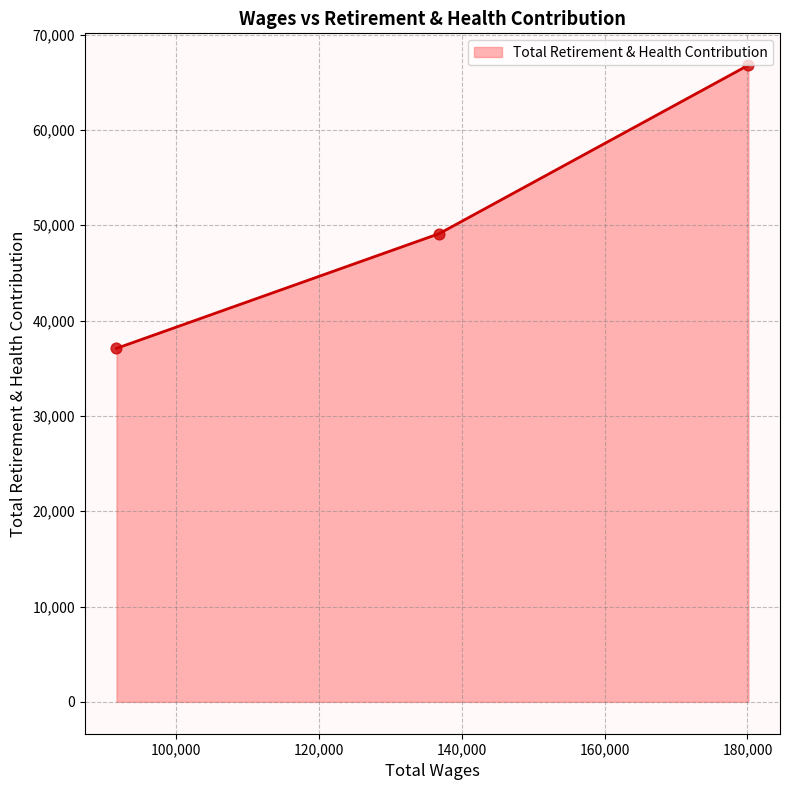

What is the change in value from 180128.0 to 91712.0?

-29708